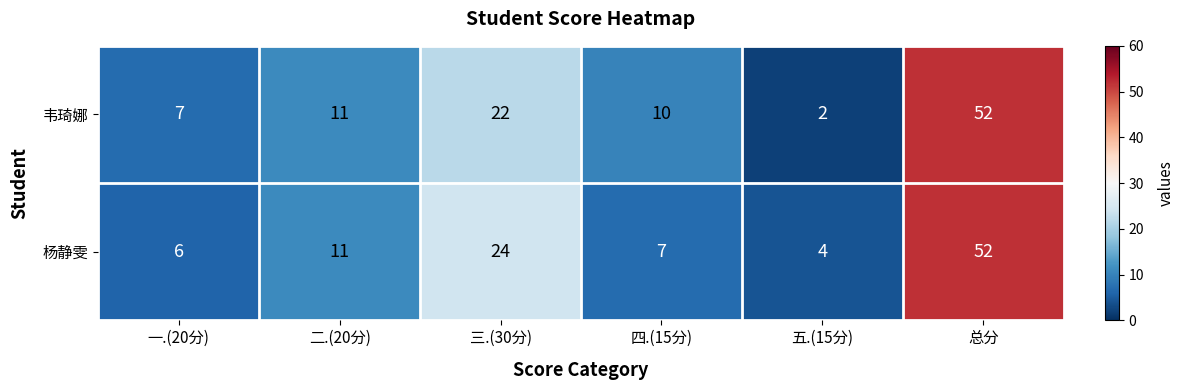

What is the total value across all series at 四.(15分)?

17